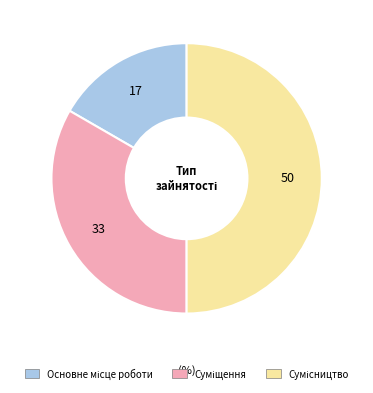

Does any single category account for the majority?

No